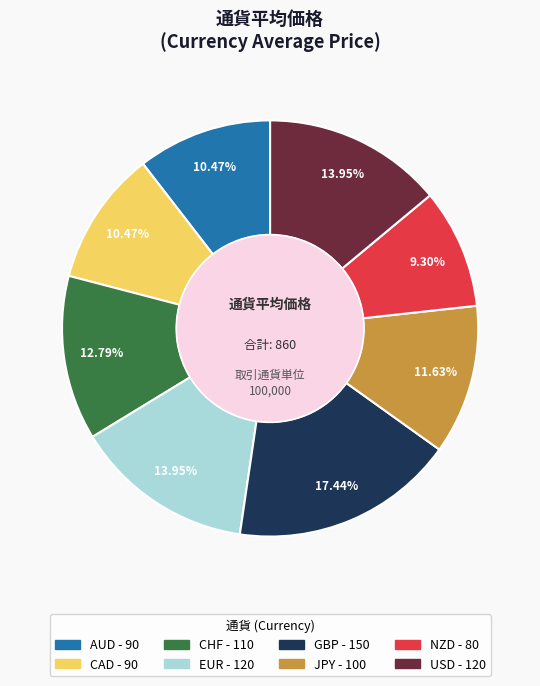

To the nearest percent, what portion does USD represent?

14%